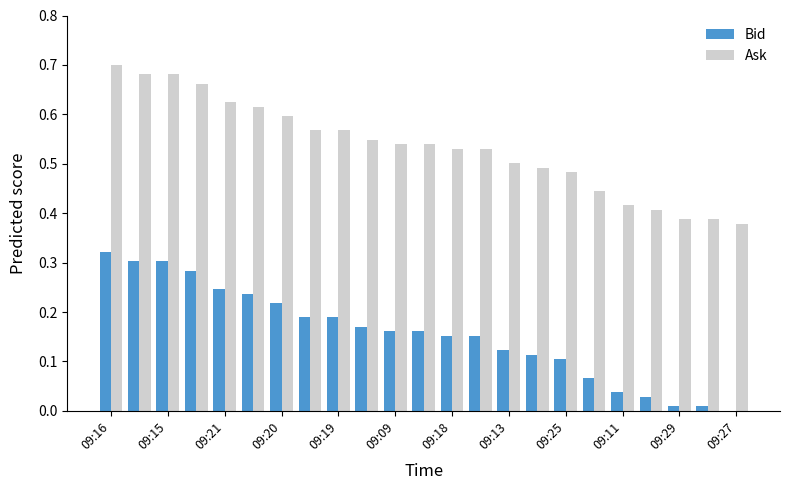

What is the sum of all Bid values?

3.6